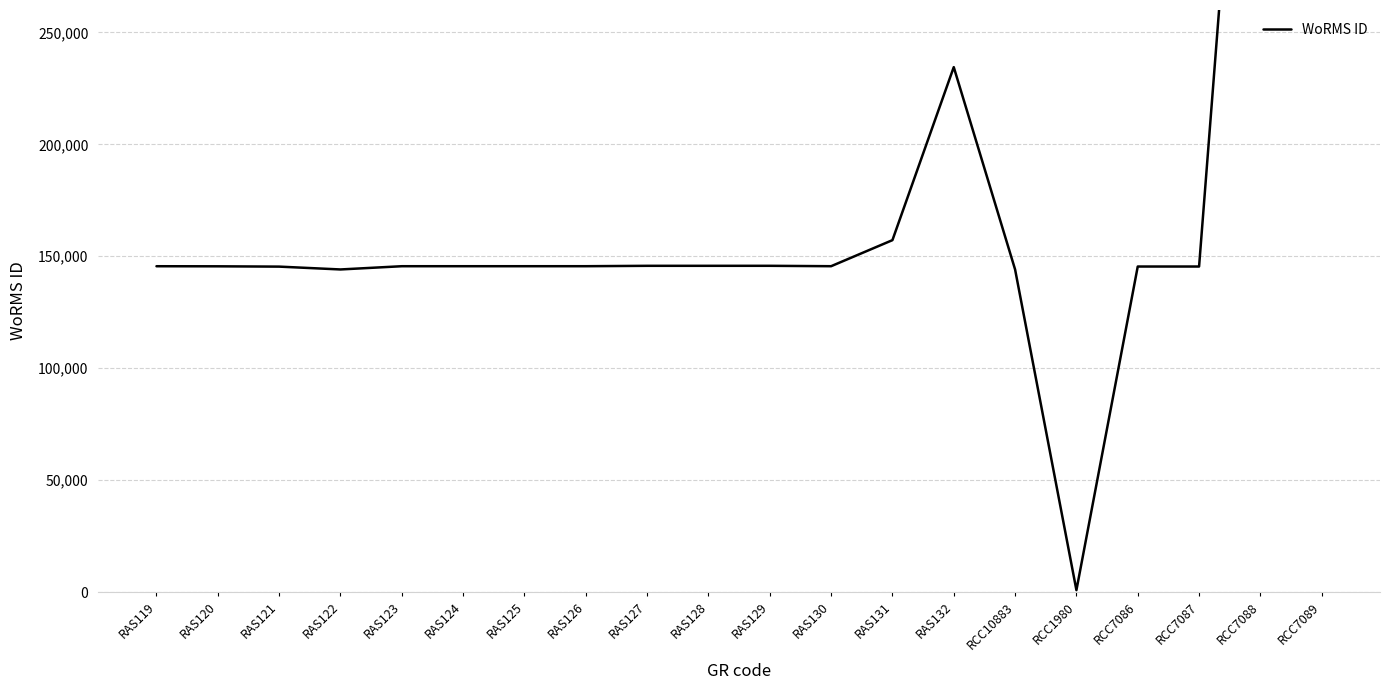

How many points are higher than both their immediate neighbors (excluding endpoints)?

2